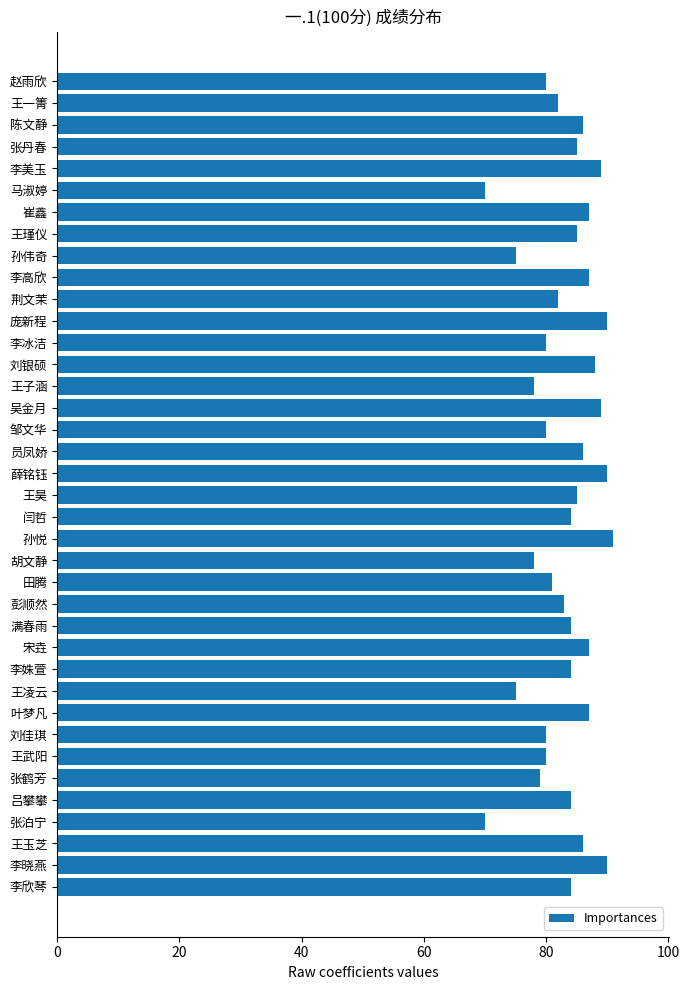

Approximately how many times larger is the value at 满春雨 compared to 陈文静?

1.0